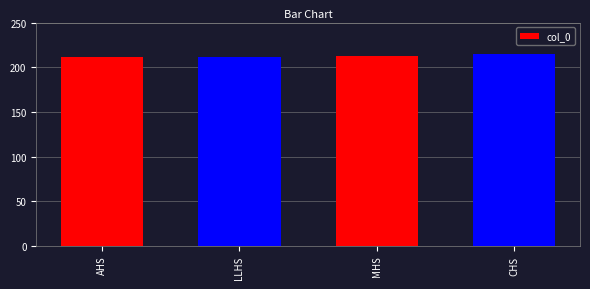

Are the bars grouped side by side (vs. stacked)?

No